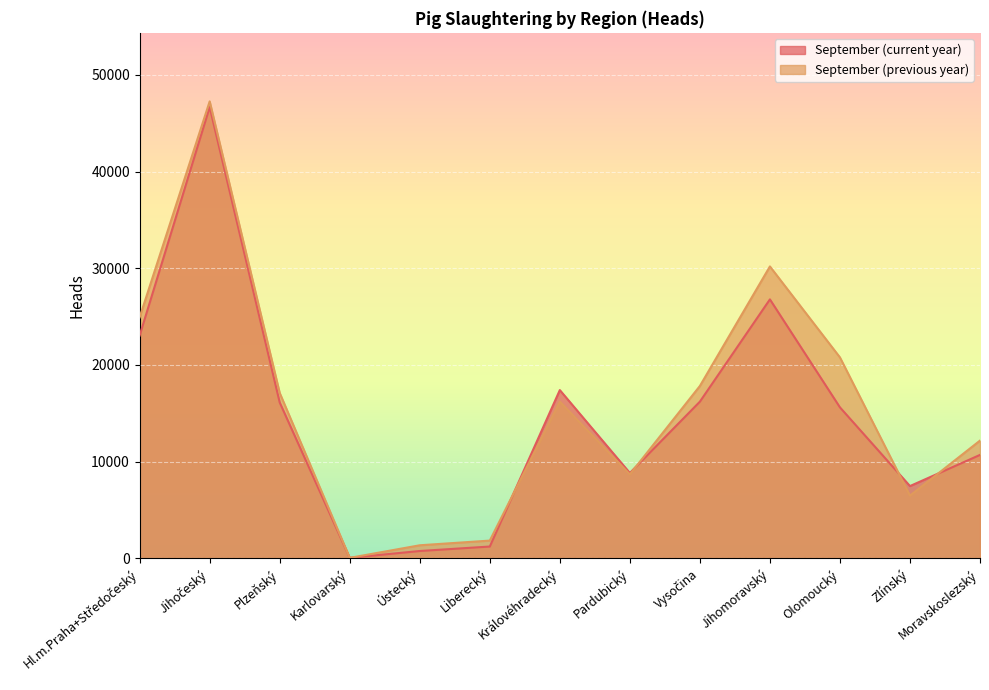

The September (previous year) series shows 1346 at Ústecký. True or false?

True